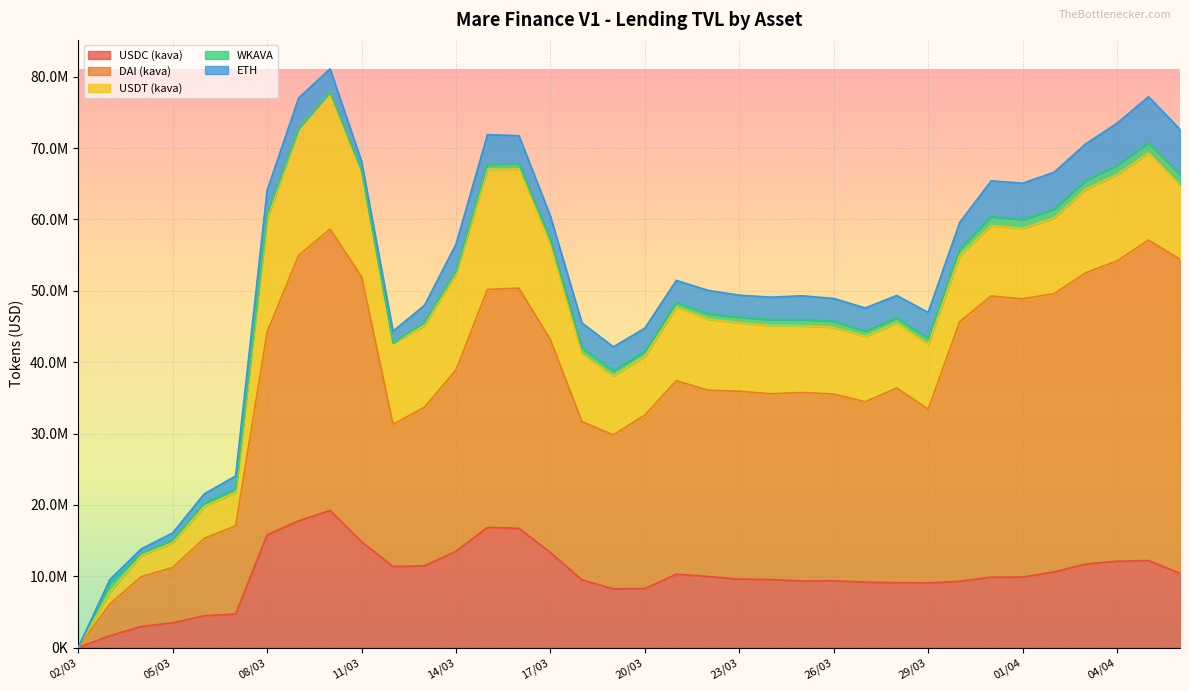

At which label is ETH closest to 3223228?

10/03